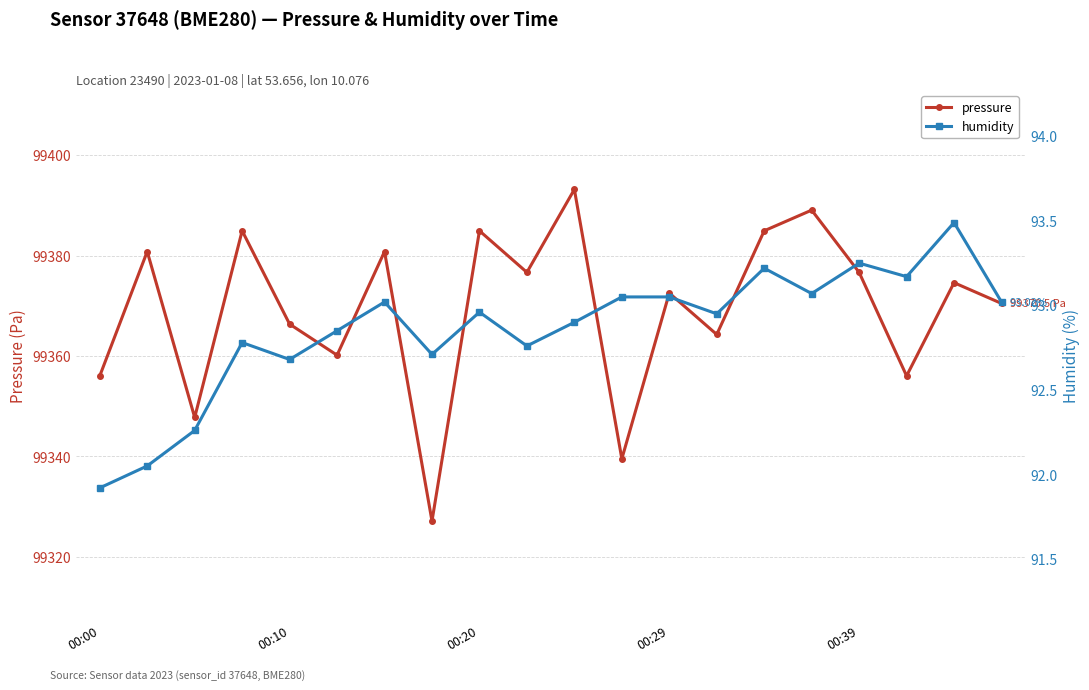

In pressure, how many points are lower than both neighbors (excluding endpoints)?

7